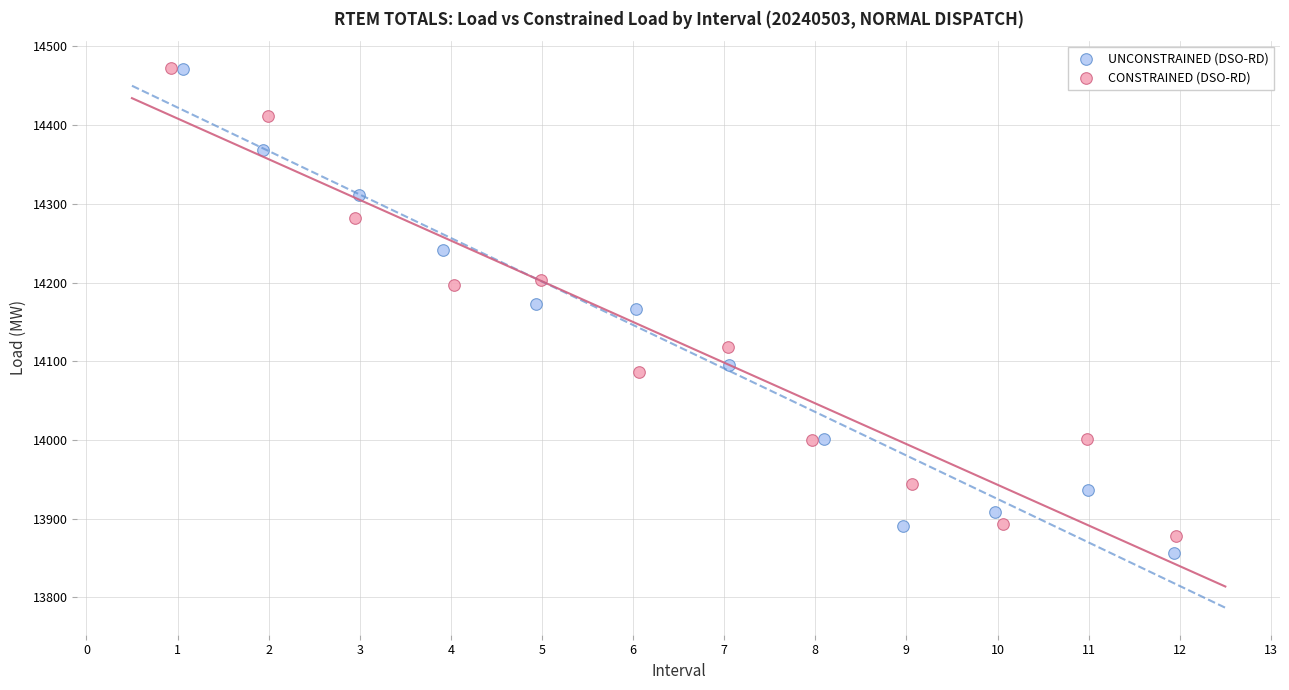

Which series has the widest spread of Y values?

UNCONSTRAINED (DSO-RD)